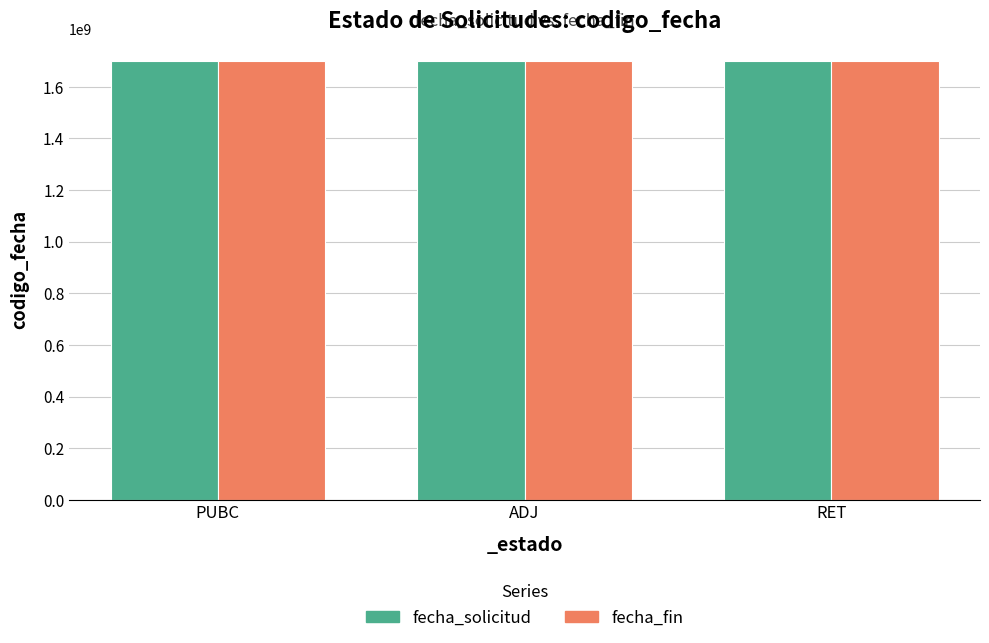

What is the greatest value displayed?

1700585116